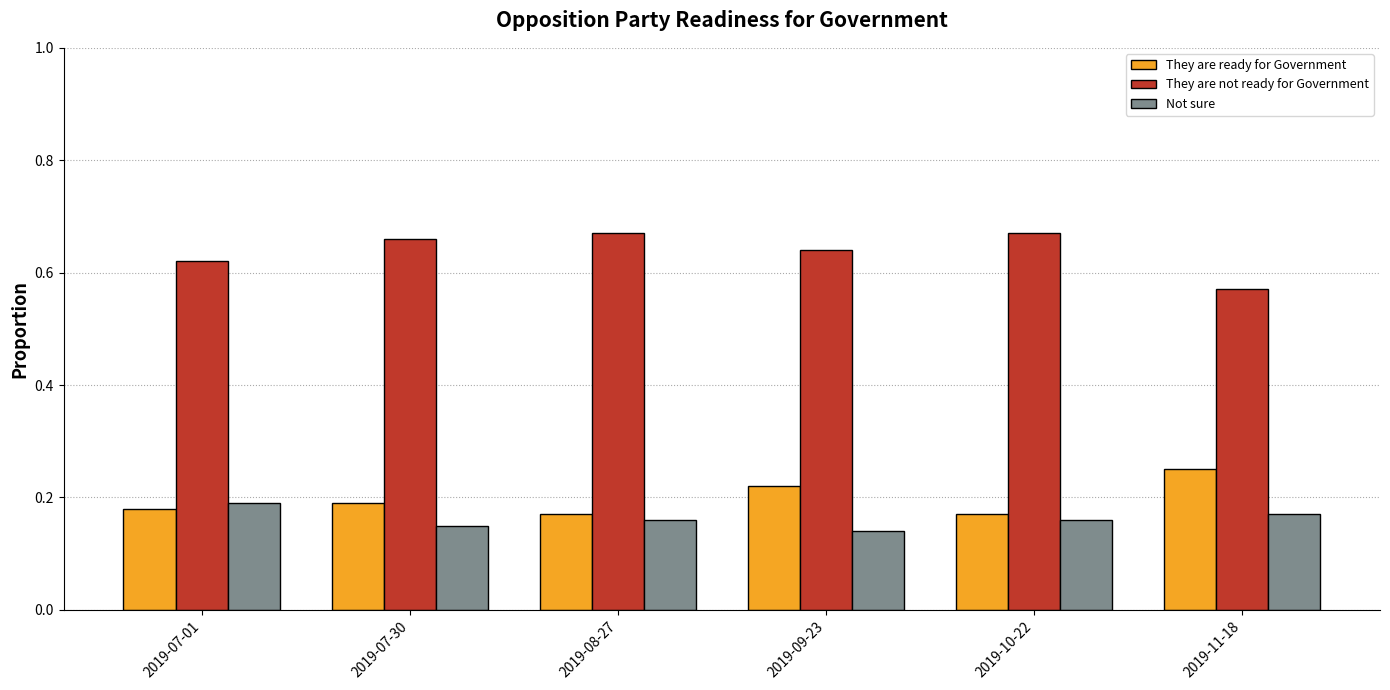

Rank the series by their maximum value, from highest to lowest.

They are not ready for Government, They are ready for Government, Not sure